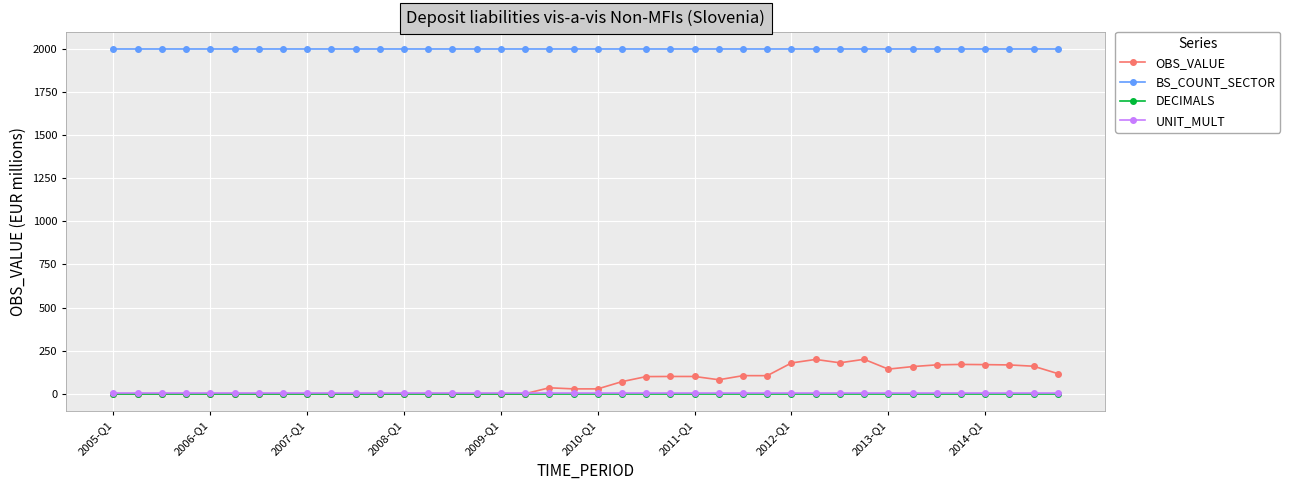

True or false: OBS_VALUE has more than 2 interior local peaks.

True